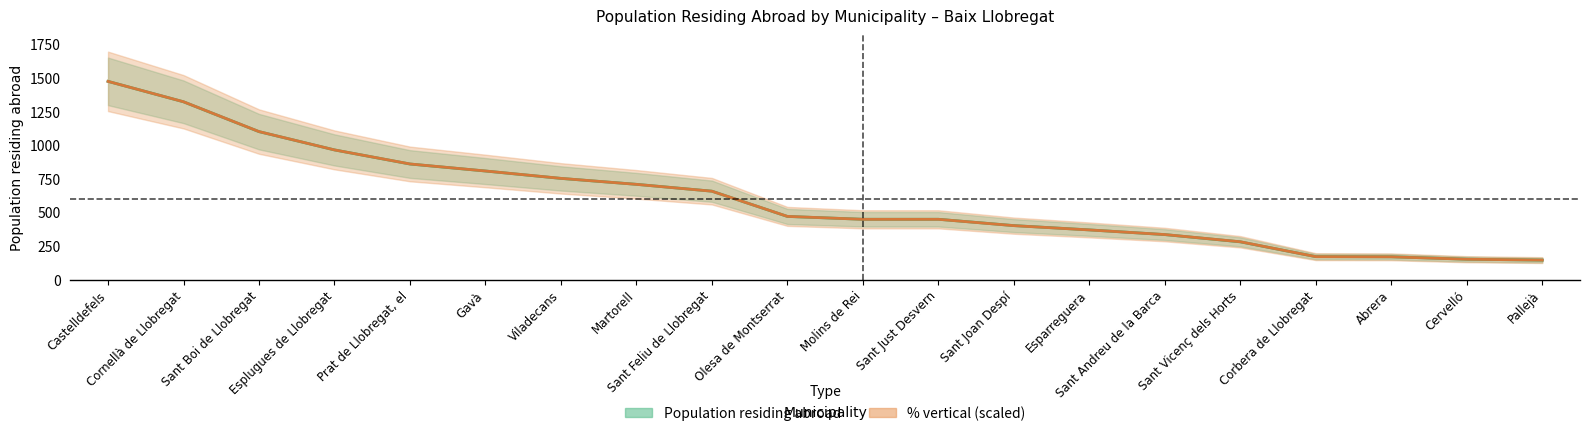

Does the chart have visible grid lines?

No